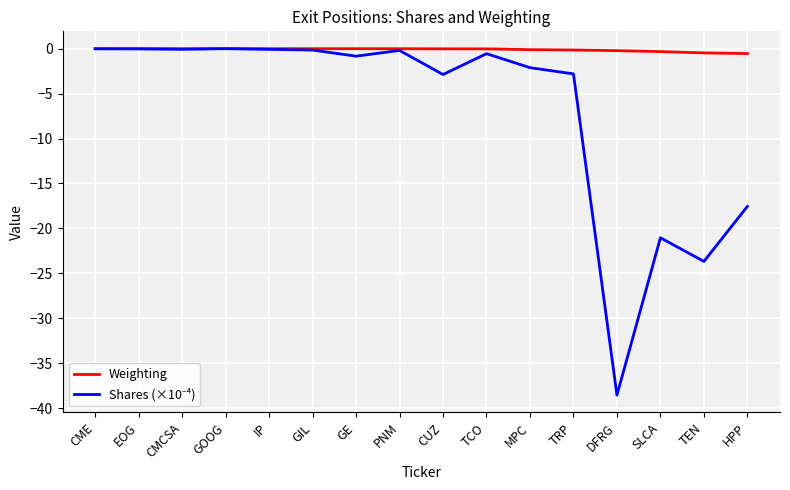

The Weighting series shows -0.0 at CMCSA. True or false?

True